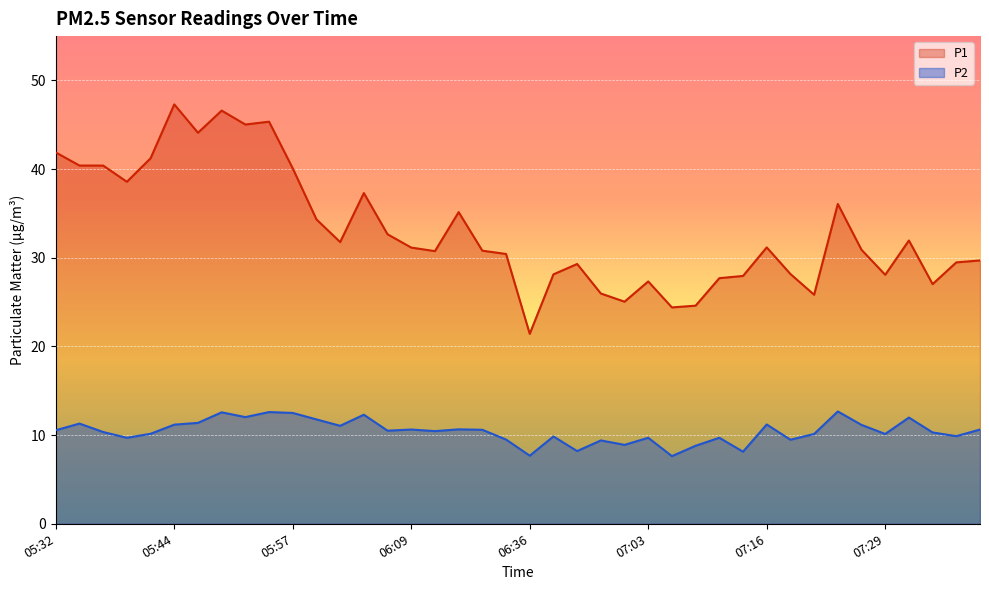

Rank the series by their average value, from lowest to highest.

P2, P1